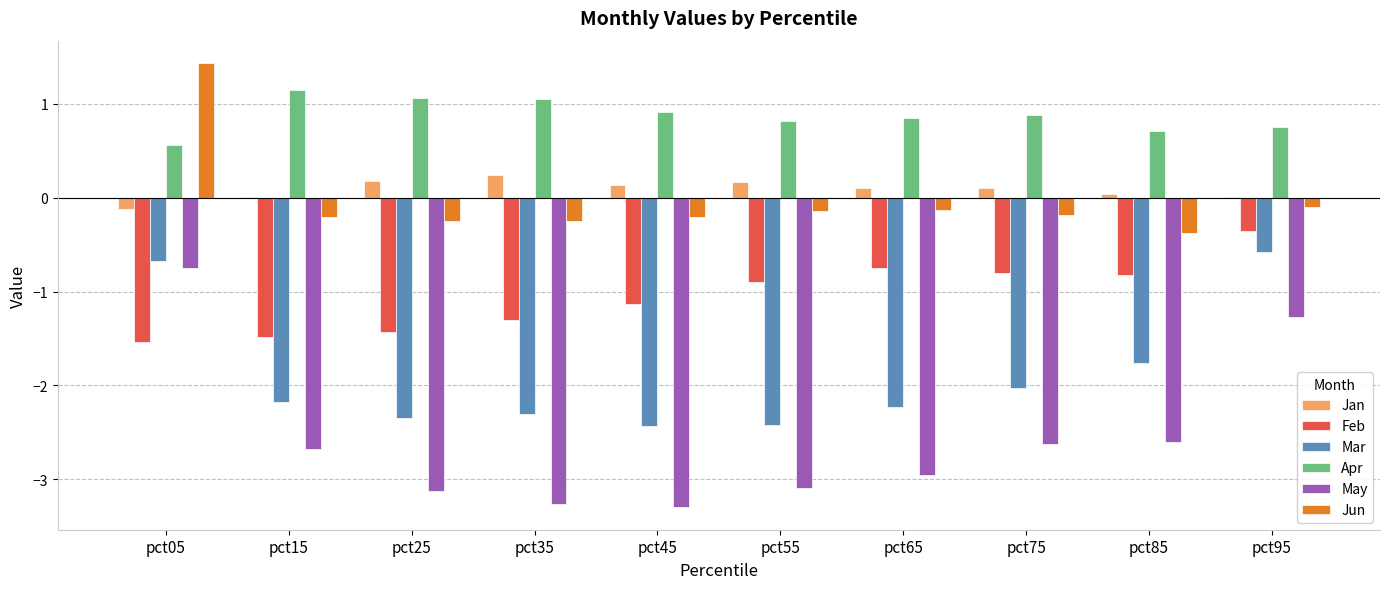

At which category does the chart reach its peak across all series?

pct05